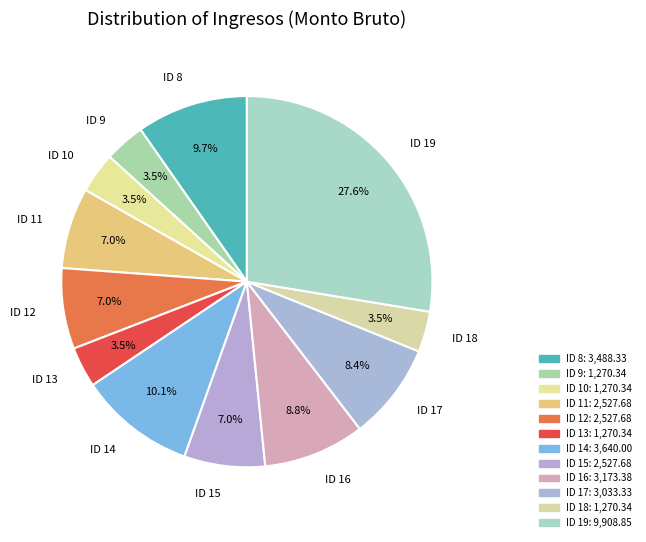

Between ID 8 and ID 13, which is larger?

ID 8